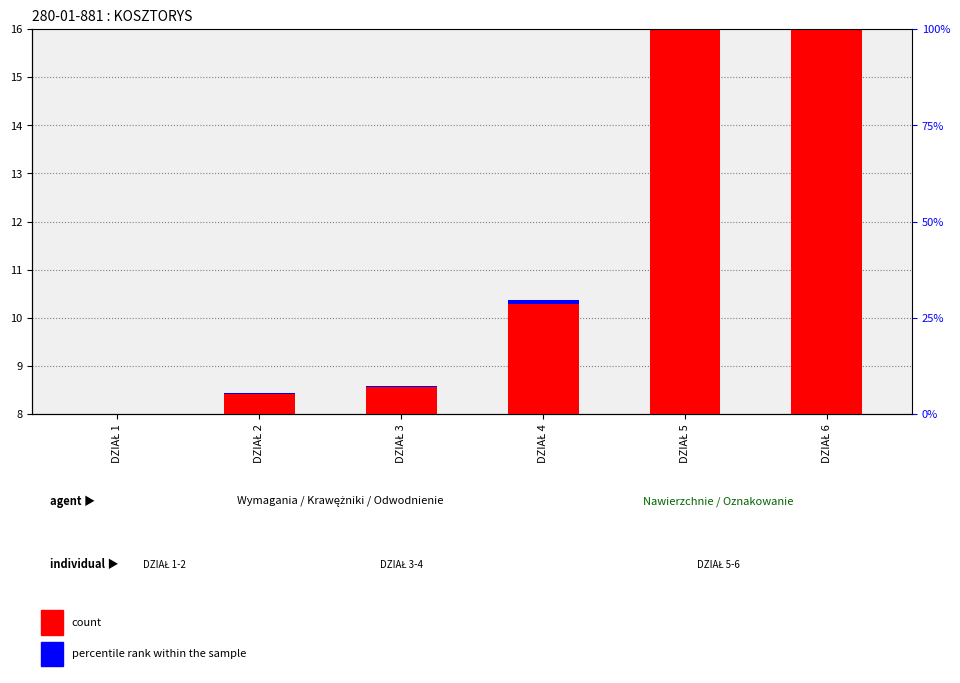

At which category is the sum across all series the highest?

DZIAŁ 5